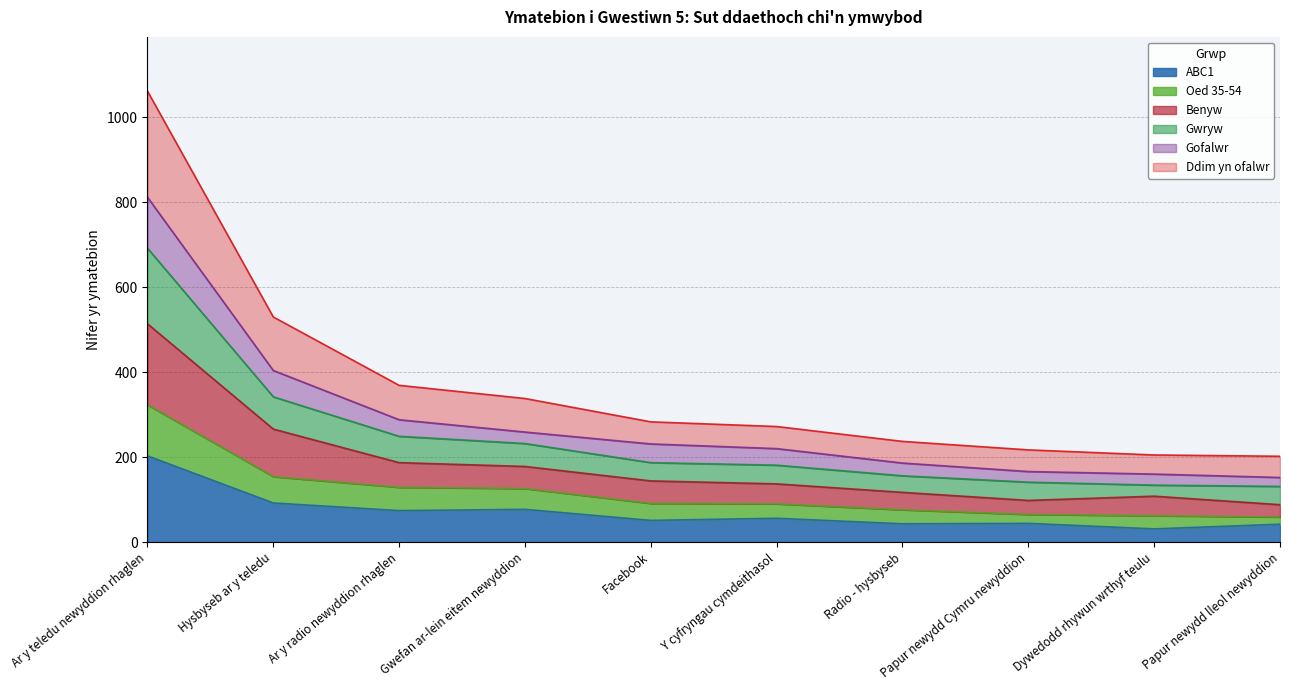

At which category is the sum across all series the highest?

Ar y teledu newyddion rhaglen